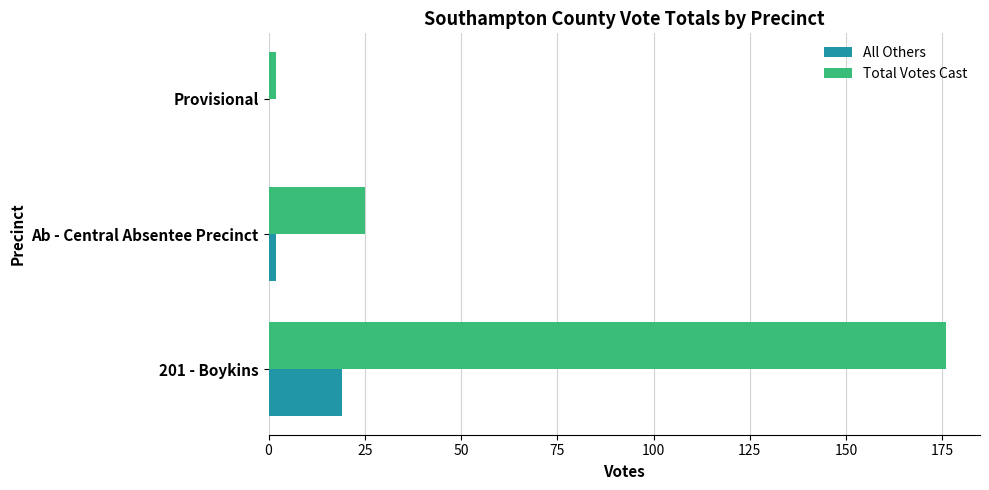

At which category is the sum across all series the highest?

201 - Boykins